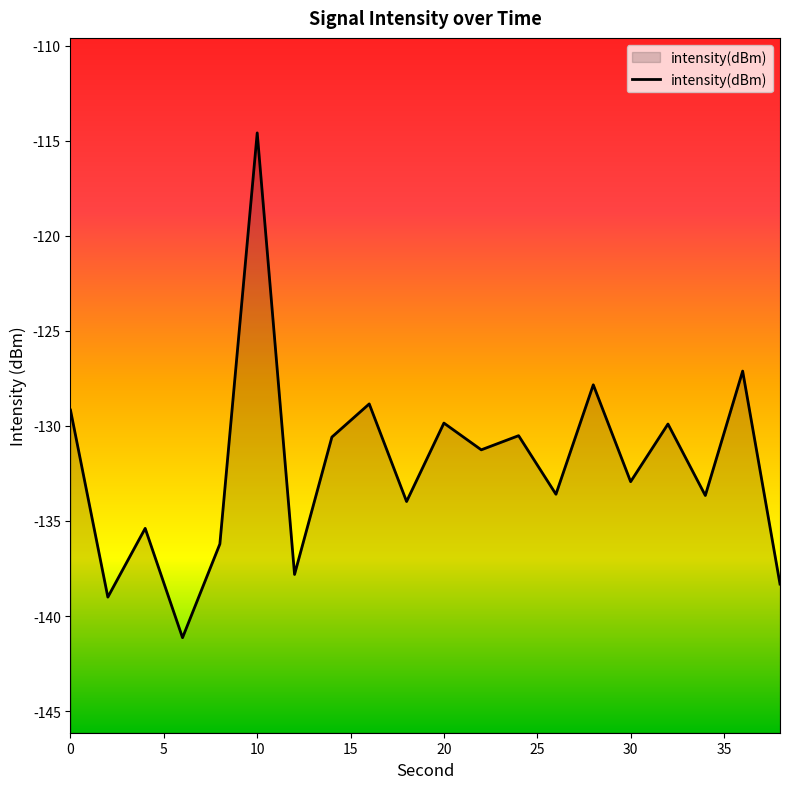

At which category does the chart reach its peak across all series?

10